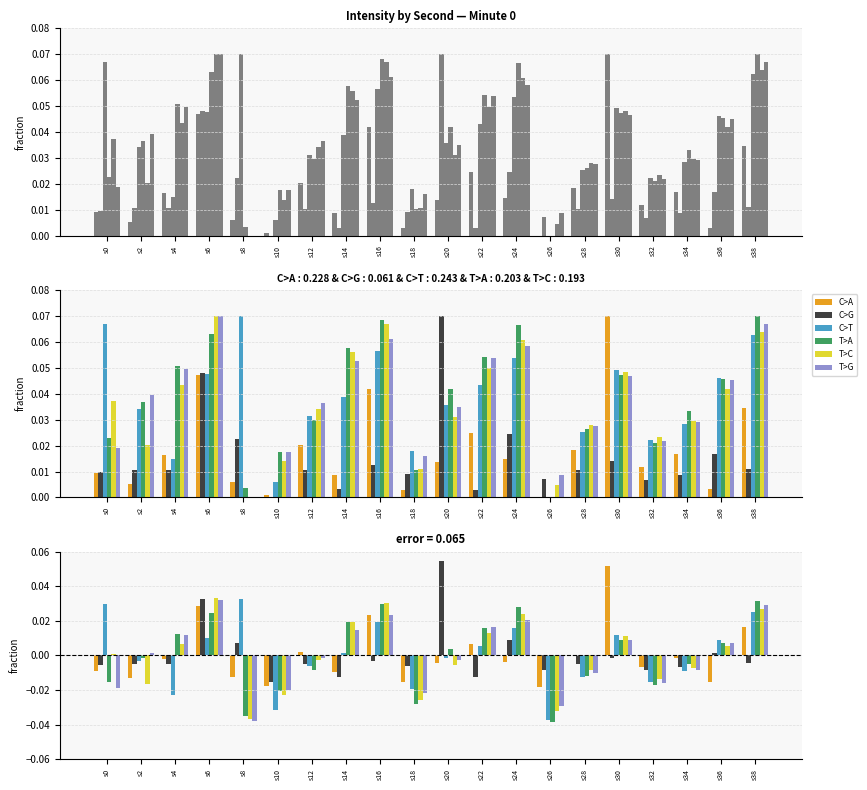

Is it true that C>G equals 0.0 at s8?

False